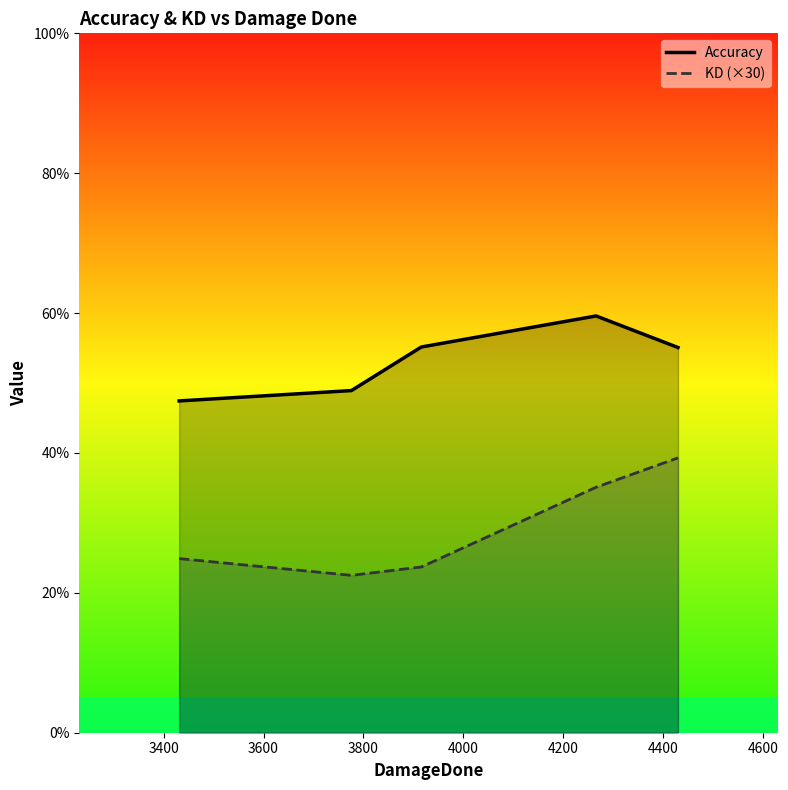

What is the difference between the maximum and minimum values in the KD (×30) series?

16.8